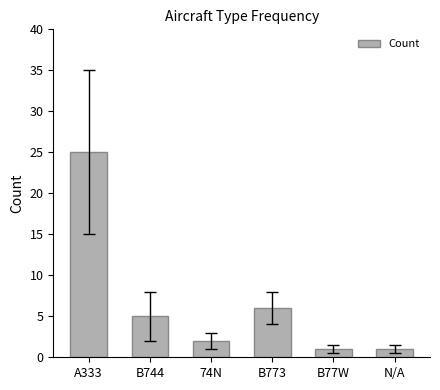

What is the label of the 4th bar from the right?

74N